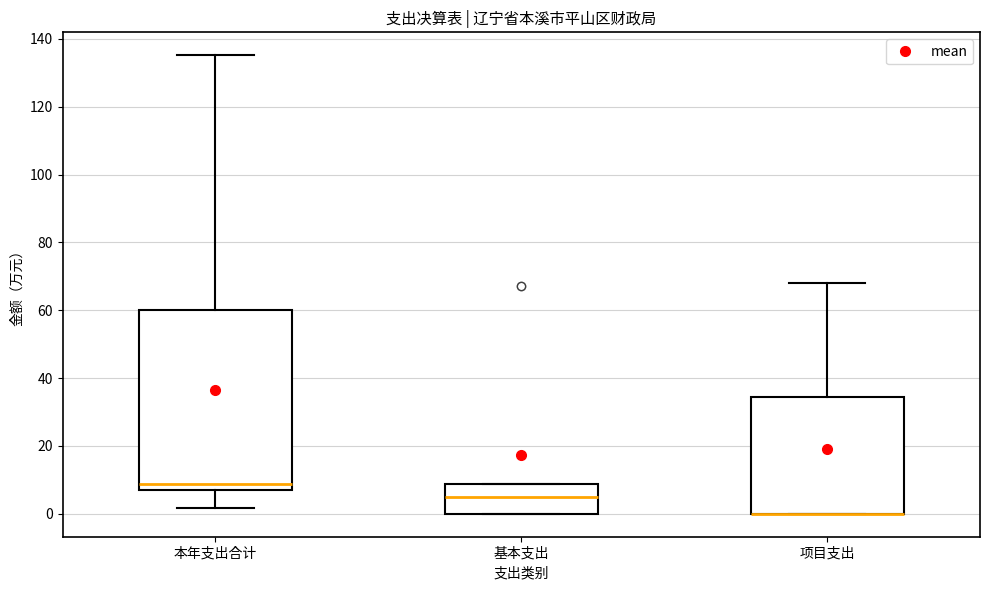

Comparing the boxes themselves (not the whiskers), which one is the tallest?

本年支出合计